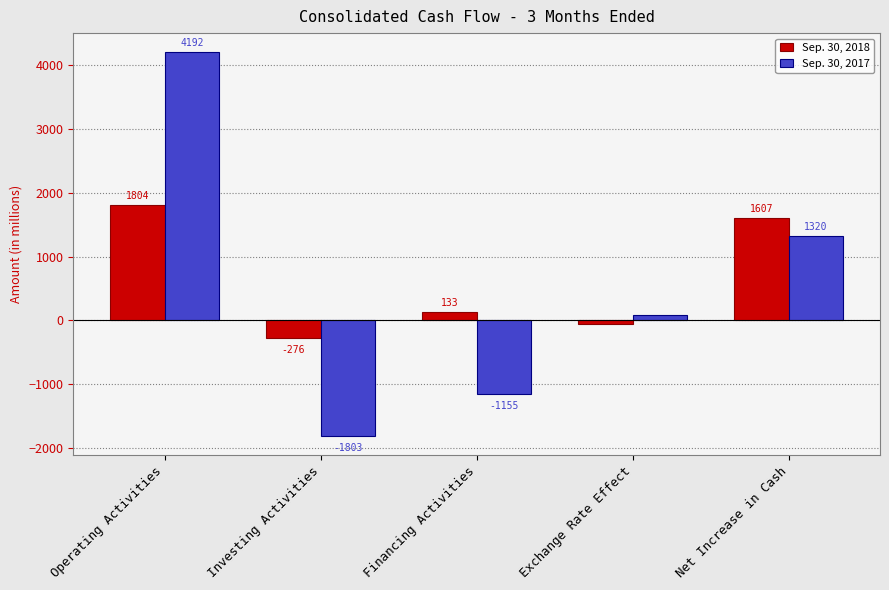

Are the bars grouped side by side (vs. stacked)?

Yes